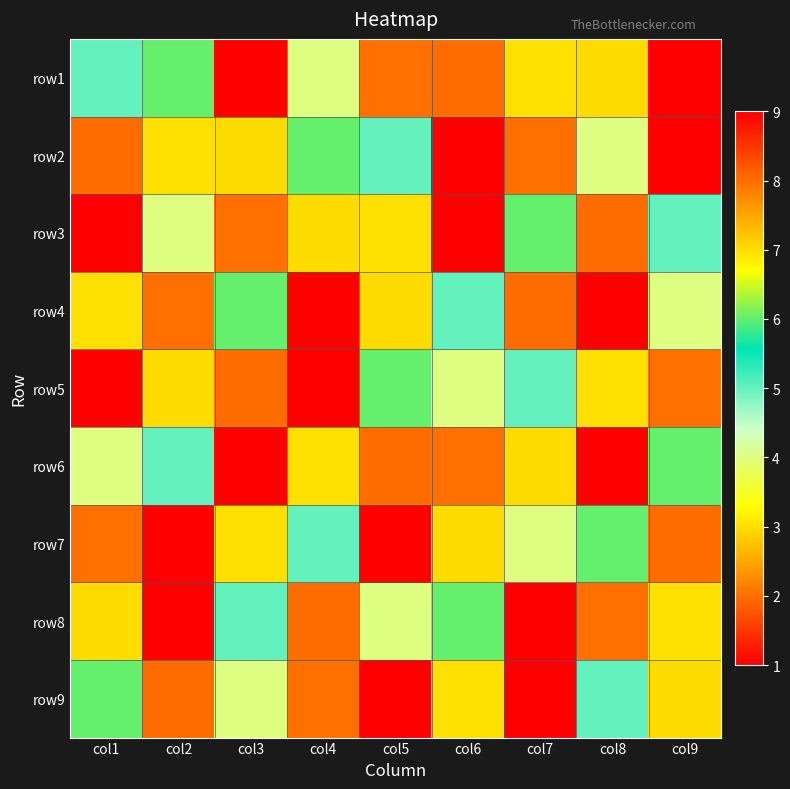

What is the difference between the highest and lowest values at col1?

8